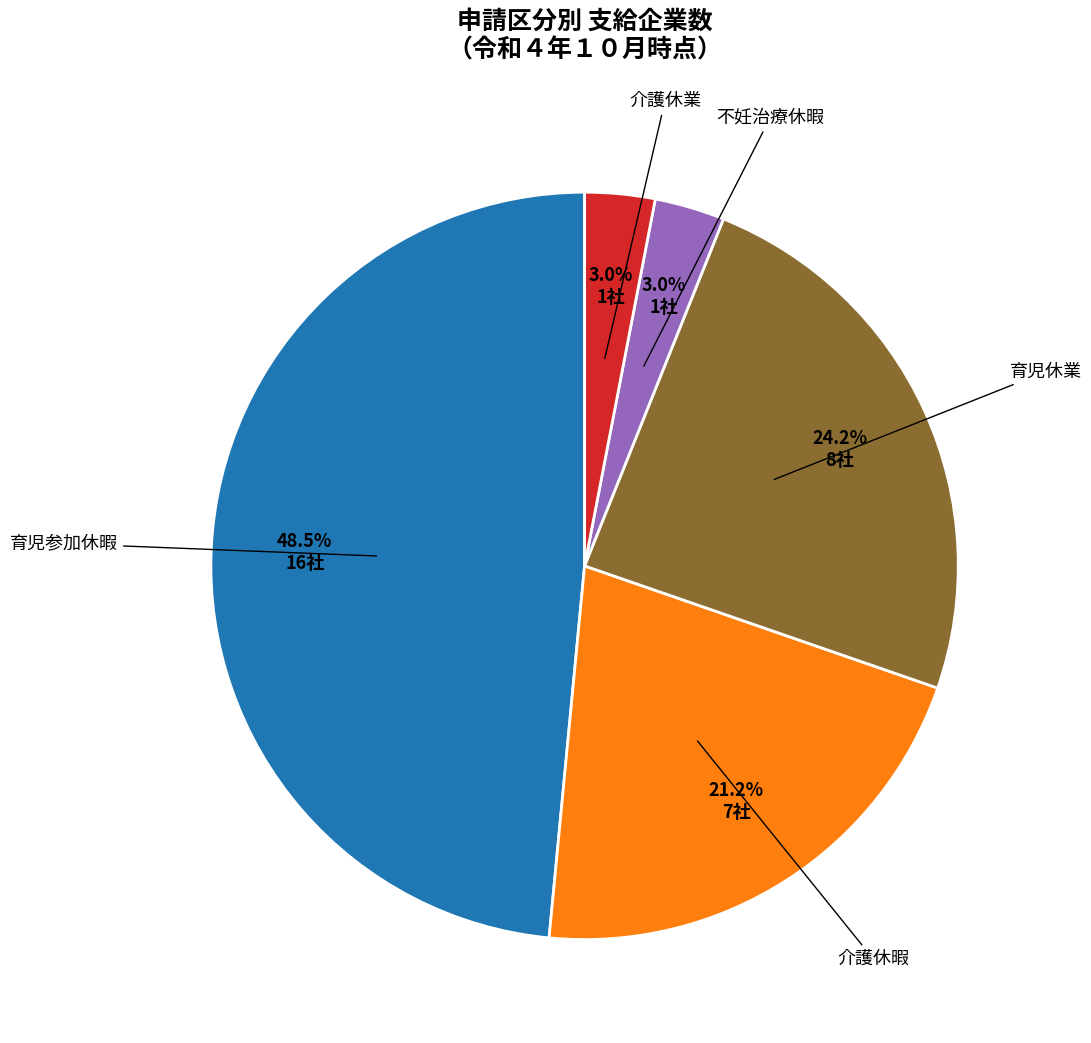

Does any single category account for the majority?

No